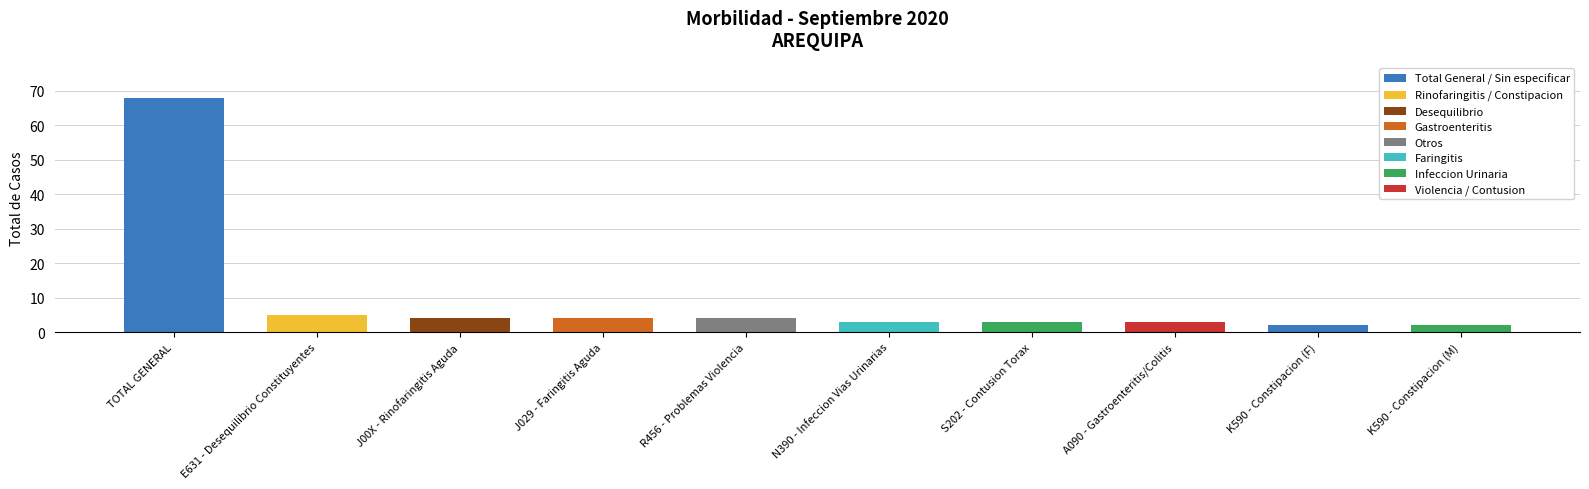

What value does the data have at E631 - Desequilibrio Constituyentes?

5